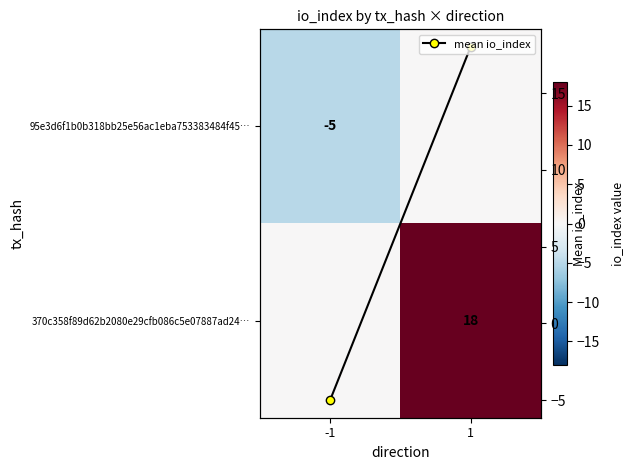

What is the difference between the mean io_index values at 1 and -1?

23